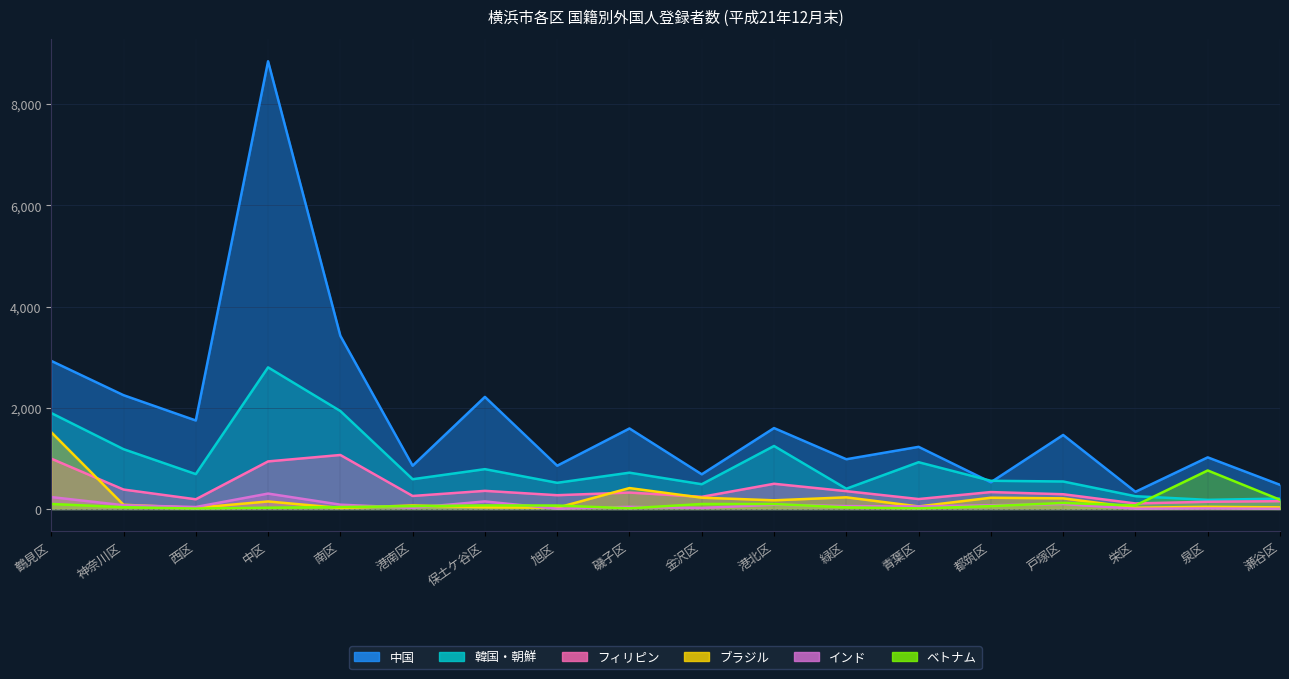

Where is the first local maximum for ベトナム?

保土ケ谷区